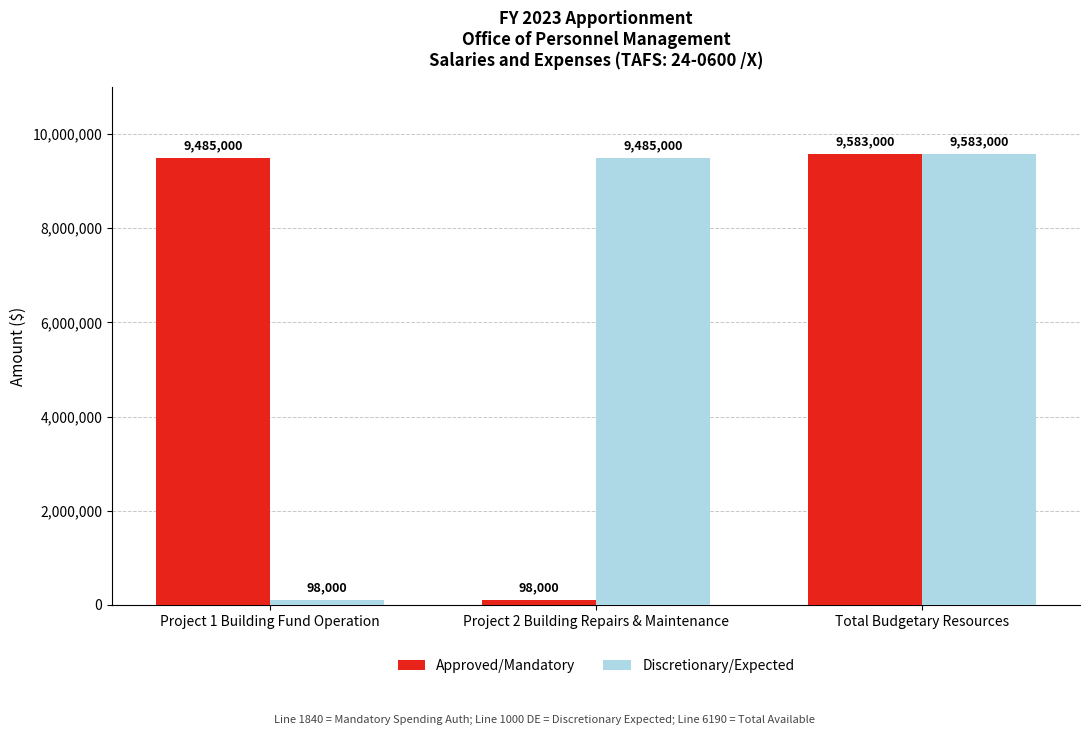

Which category has the highest value in the Discretionary/Expected series?

Total Budgetary Resources